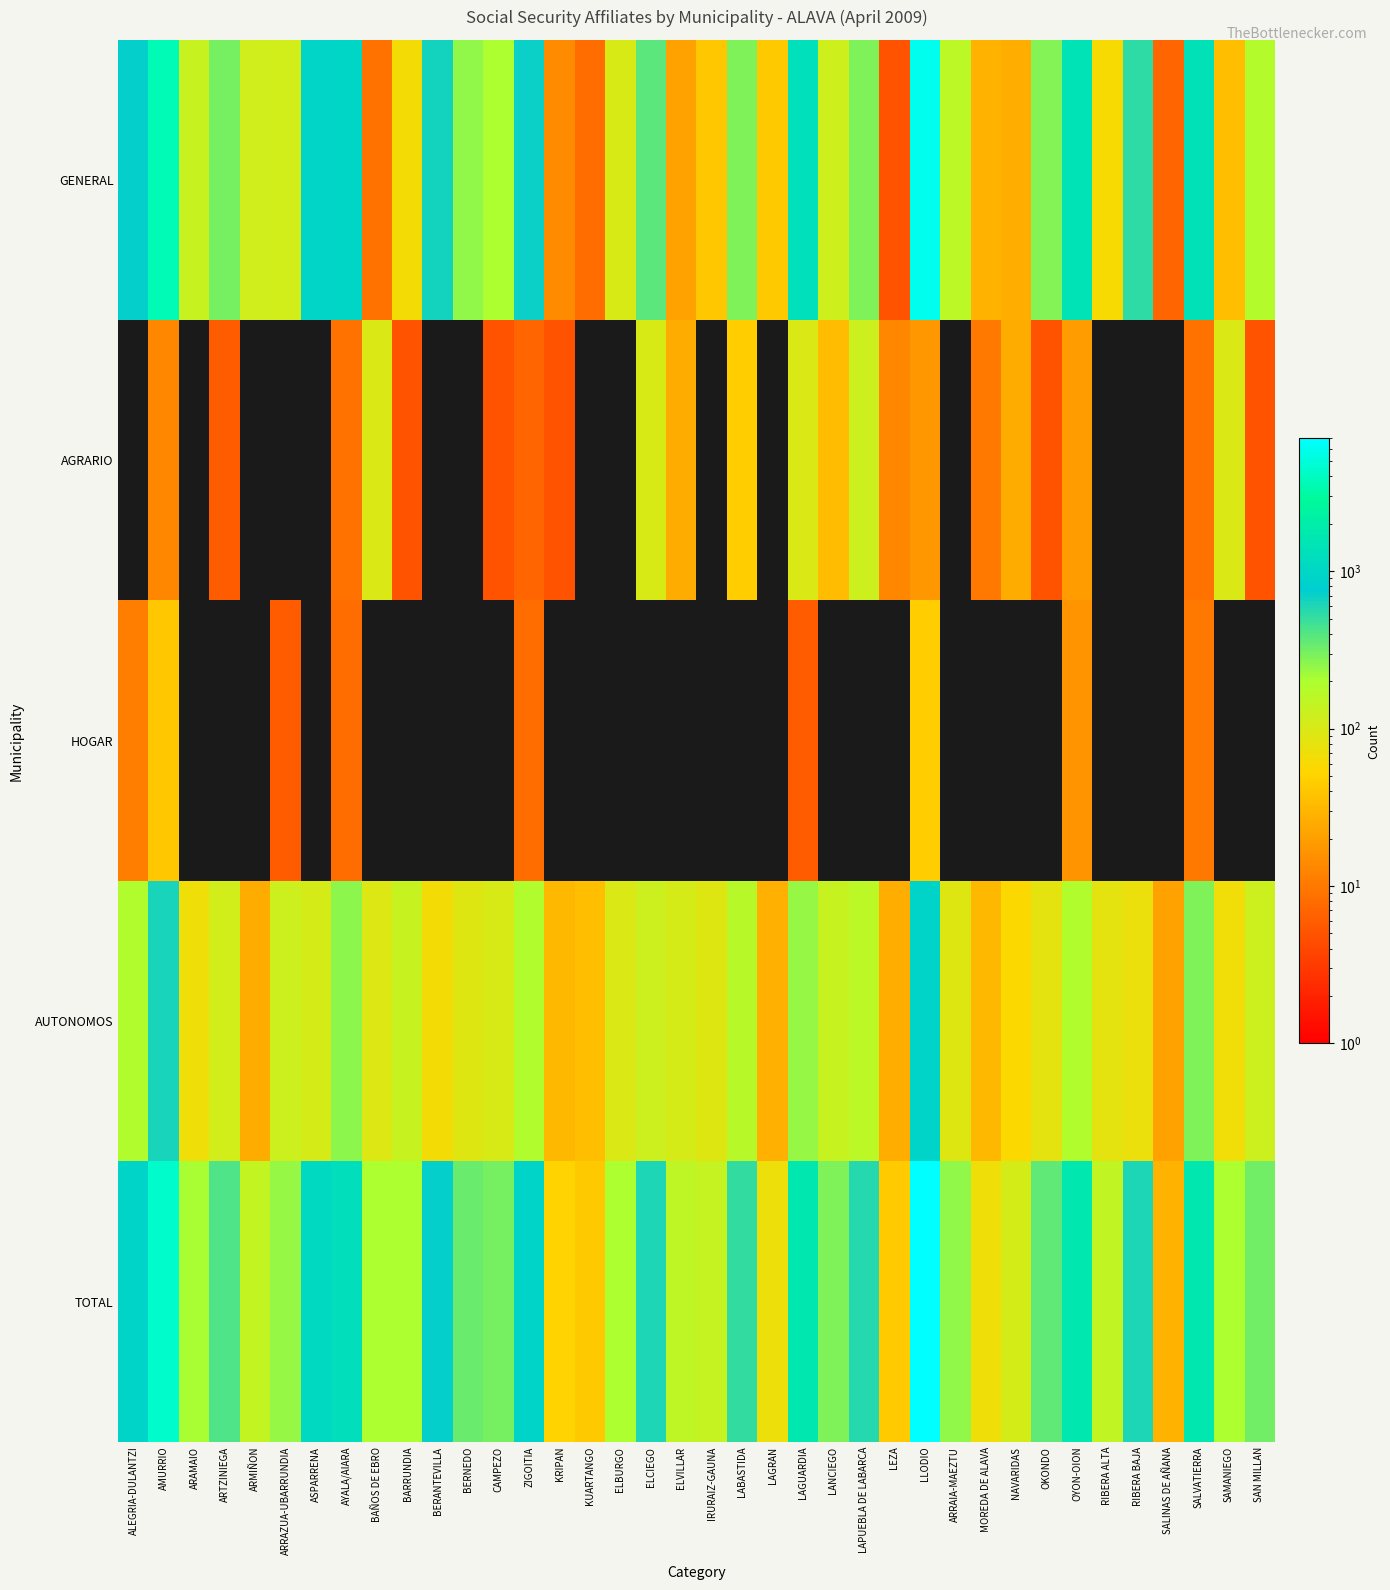

What is the greatest value displayed?

7004